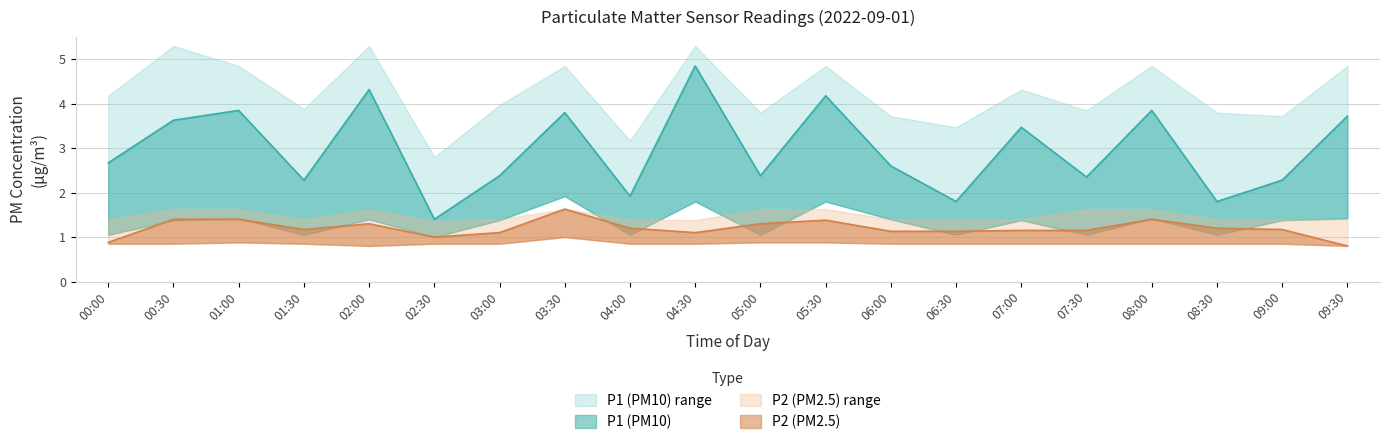

Which series has the widest spread of values?

P1